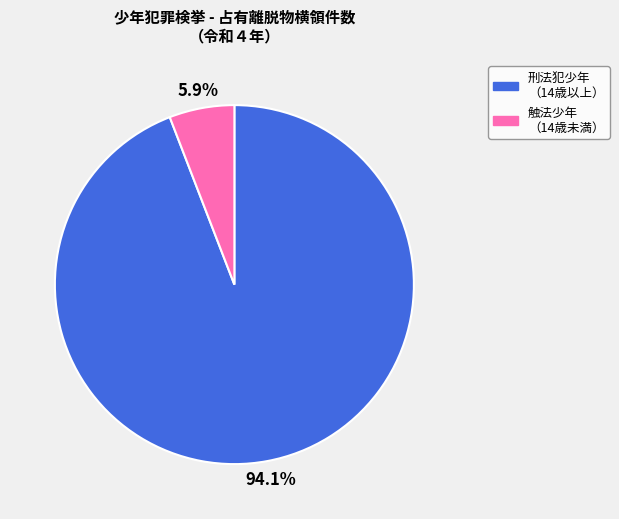

Is there any slice that represents more than half of the pie?

Yes